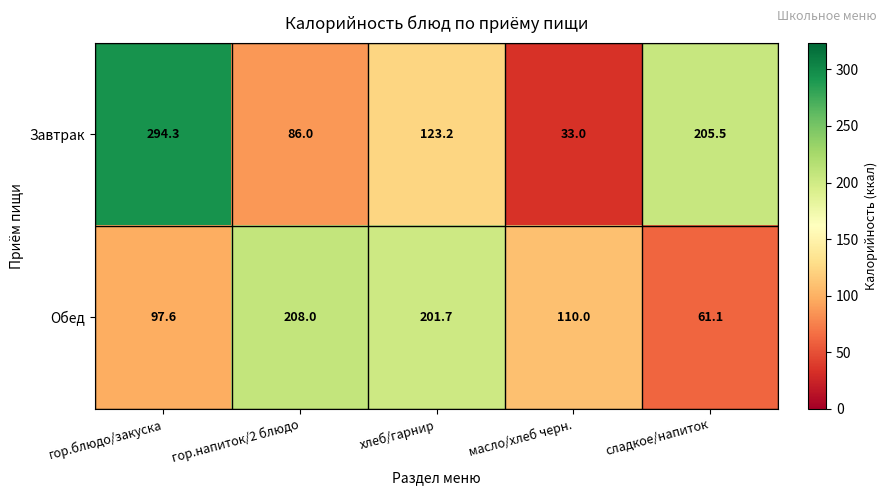

Rank the series by their maximum value, from lowest to highest.

Обед, Завтрак